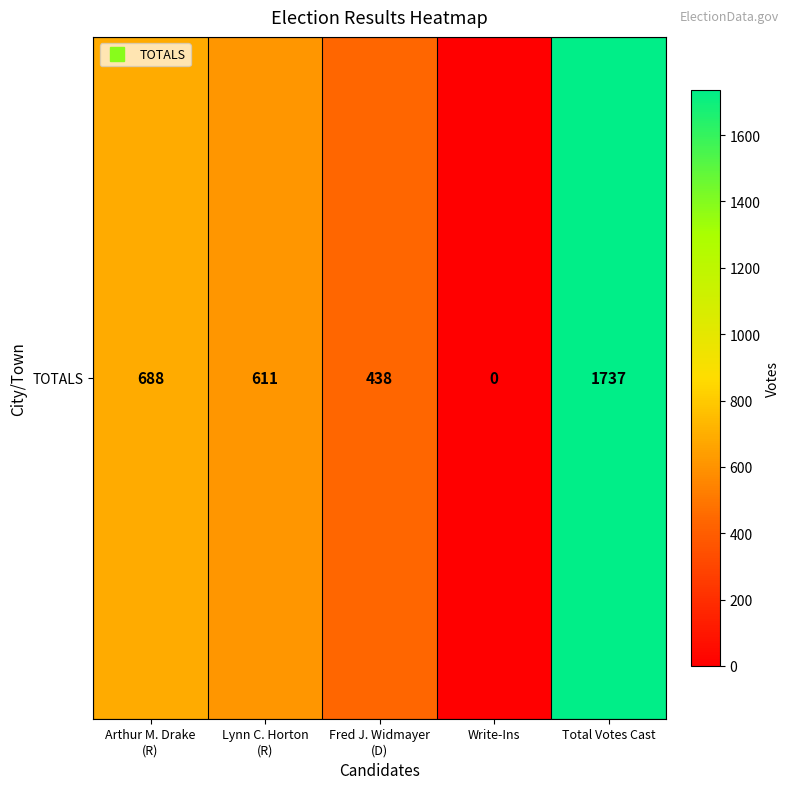

Reading left to right, list all the values displayed in this chart.

Arthur M. Drake
(R)=688	Lynn C. Horton
(R)=611	Fred J. Widmayer
(D)=438	Write-Ins=0	Total Votes Cast=1737